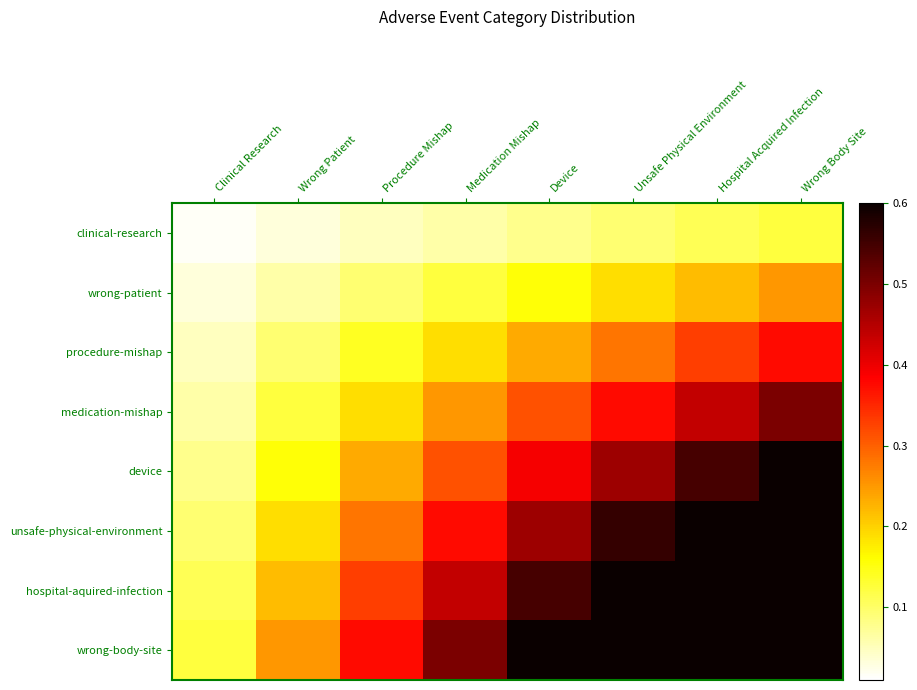

At which category does the chart reach its minimum across all series?

Clinical Research